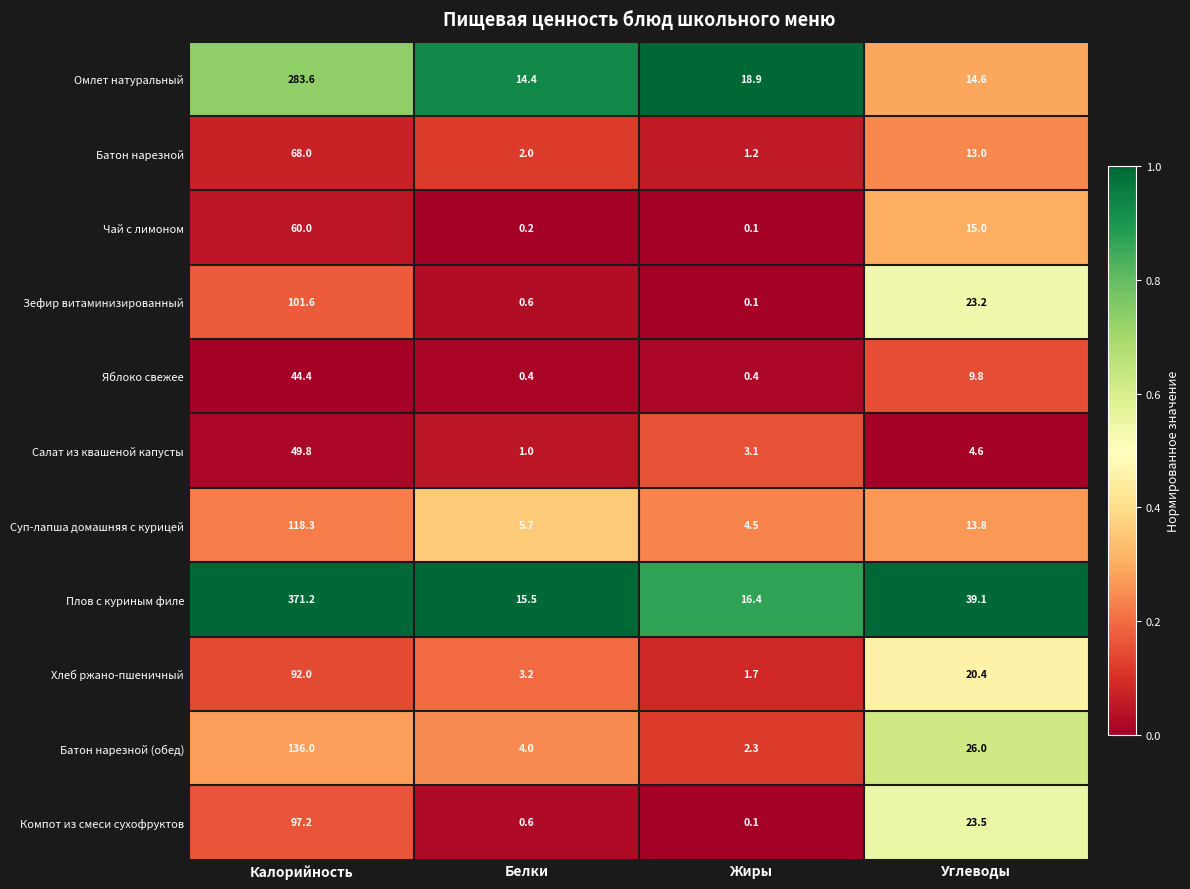

Which category has the lowest value across all series?

Жиры